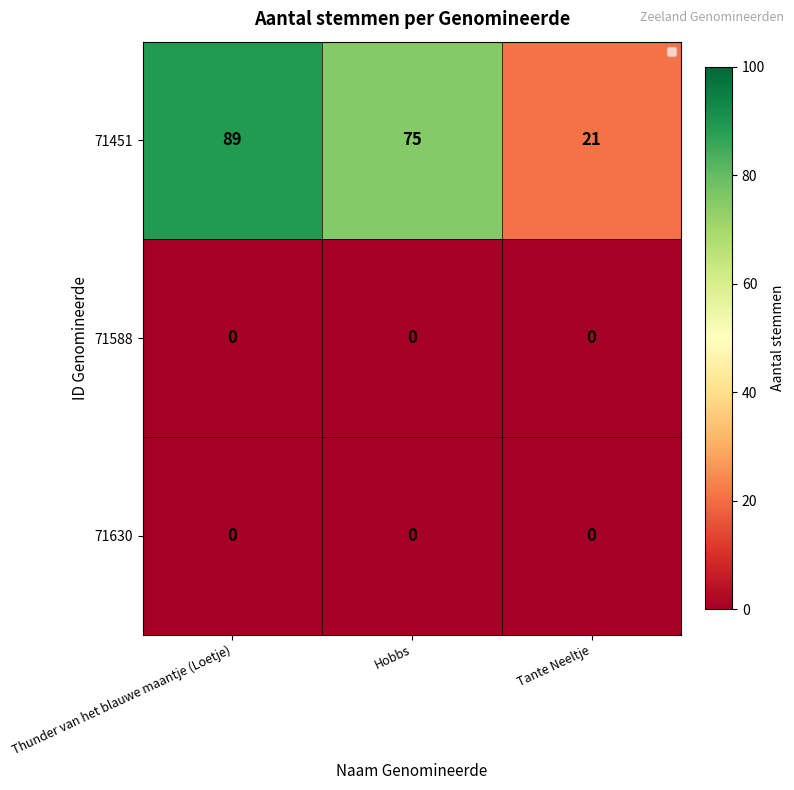

How many distinct data groups are displayed?

3